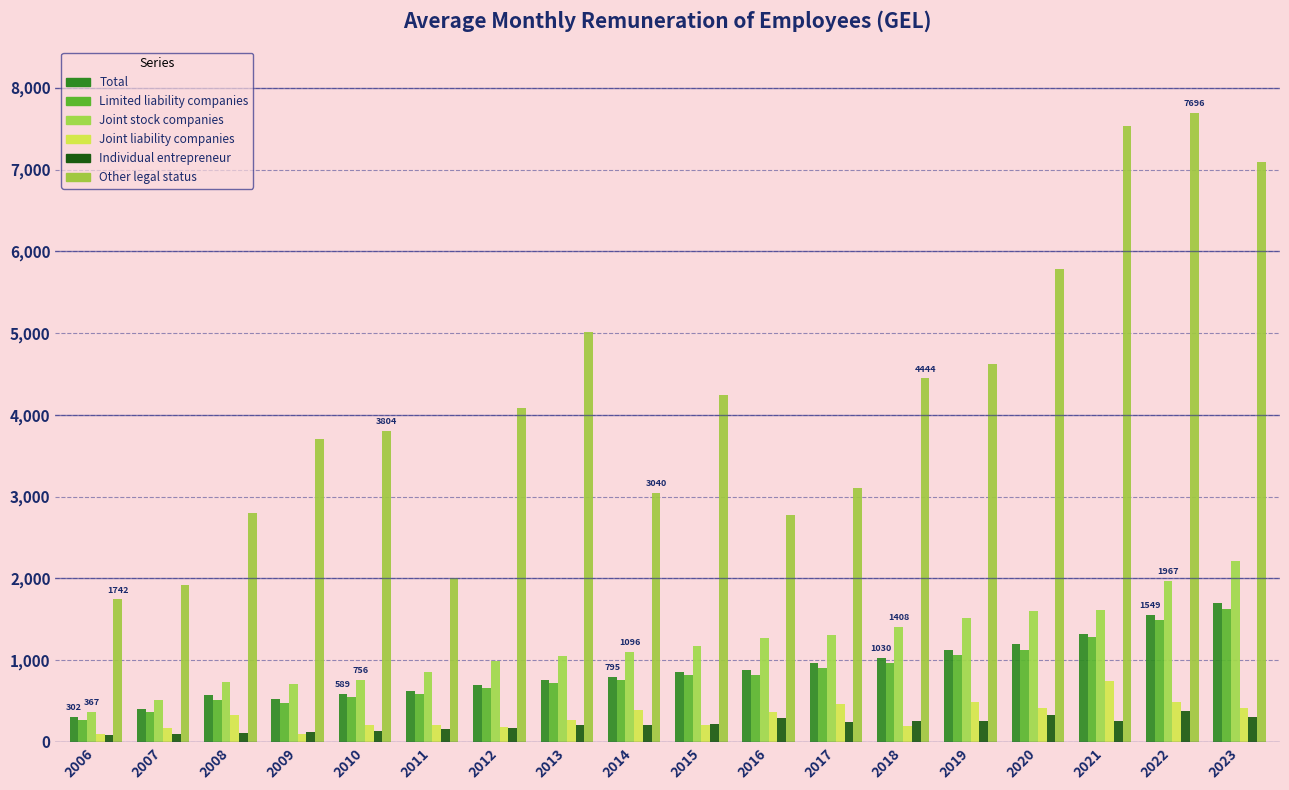

Reading right to left, list all the values displayed in this chart.

Total: 1698.1	1549.2	1323.5	1196.4	1121.6	1030.1	960.5	876.4	851.1	794.9	758.9	697.8	624.0	588.6	529.8	574.3	406.0	301.6
Limited liability companies: 1630.1	1489.4	1284.1	1120.5	1057.0	963.9	906.9	817.9	815.3	762.3	721.8	658.4	584.4	544.4	473.3	517.7	367.7	269.2
Joint stock companies: 2218.0	1966.6	1608.8	1603.7	1512.8	1408.3	1308.4	1268.2	1170.7	1096.1	1048.4	994.3	860.0	755.9	714.2	730.9	513.1	367.0
Joint liability companies: 410.5	482.1	738.9	416.1	490.4	195.5	463.4	366.4	206.5	390.9	270.3	184.2	202.6	208.8	101.4	334.7	167.7	94.1
Individual entrepreneur: 306.7	377.5	260.2	323.3	256.3	257.2	241.7	288.7	214.4	207.9	203.0	174.0	161.2	132.1	116.4	104.8	97.0	83.4
Other legal status: 7096.3	7695.6	7535.9	5778.8	4626.7	4444.3	3105.8	2780.1	4238.0	3039.9	5017.3	4086.8	2009.7	3803.5	3703.7	2793.3	1924.2	1742.2